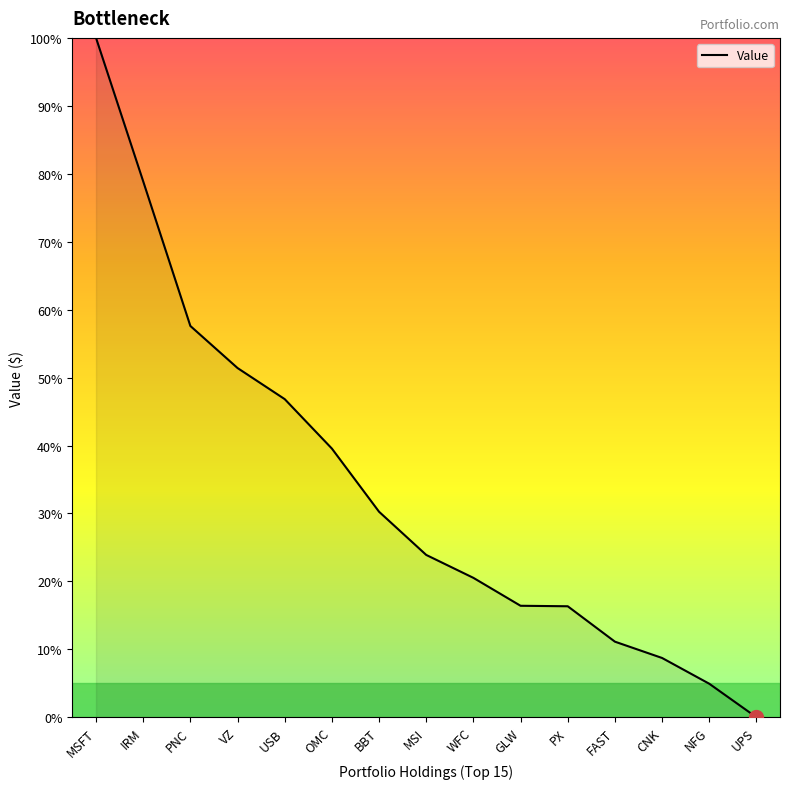

The value at OMC is 64.3. True or false?

False